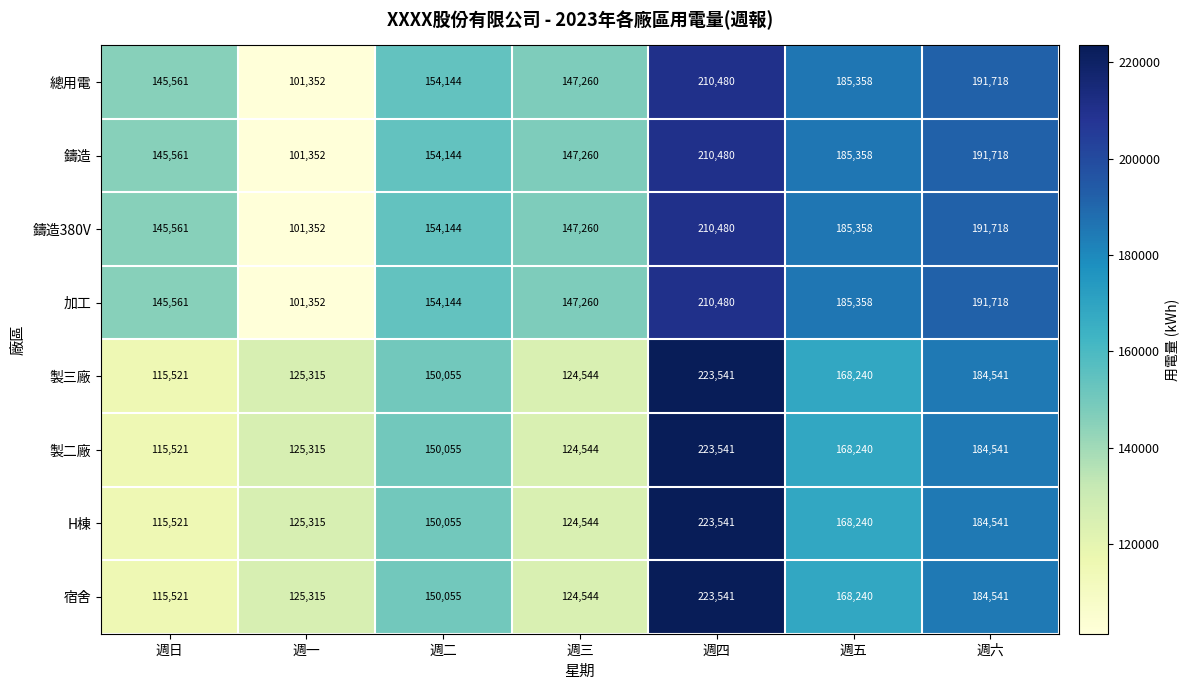

Is it true that 鑄造 equals 33414 at 週日?

False